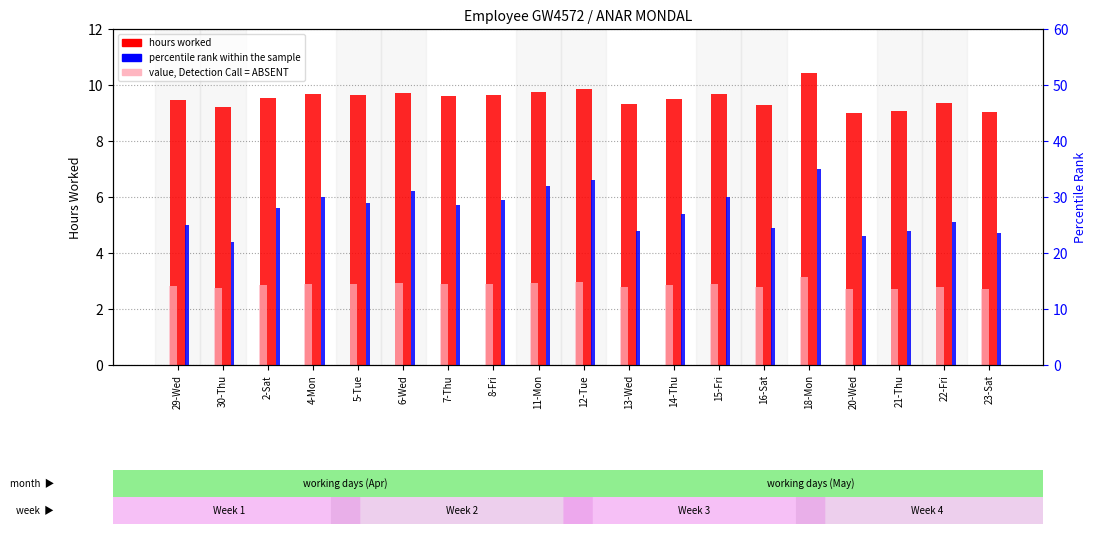

Is it true that hours worked equals 12.8 at 11-Mon?

False